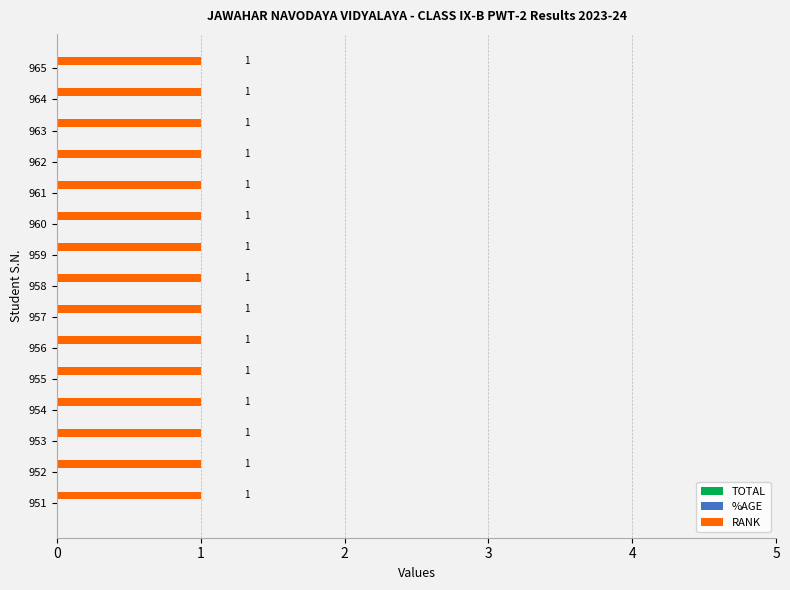

What is the difference between the highest and lowest values at 959?

1